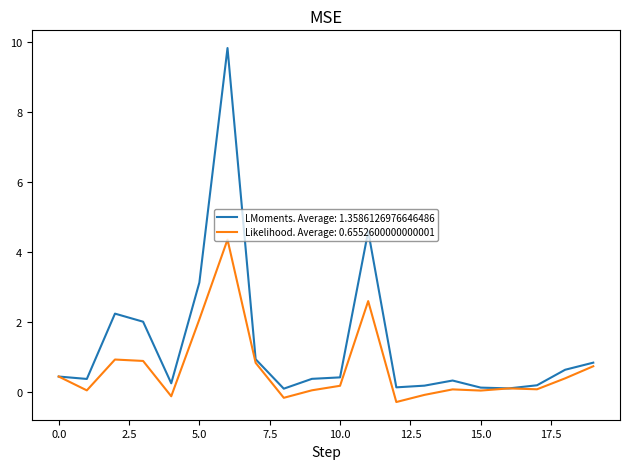

At how many categories does at least one series exceed 6?

1